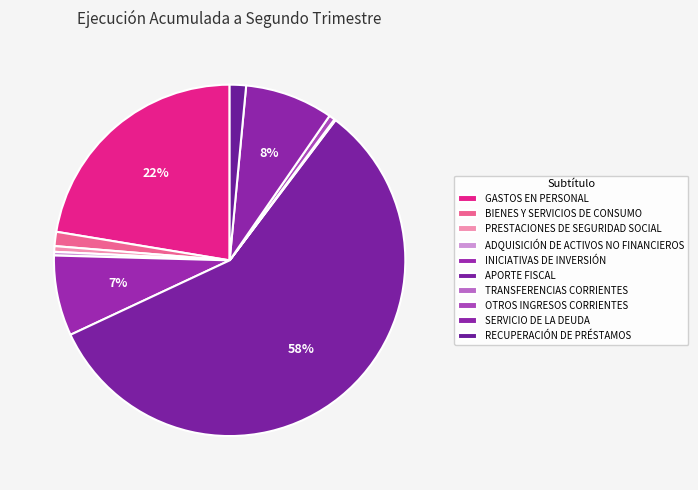

Which category has the smallest portion of the pie?

TRANSFERENCIAS CORRIENTES